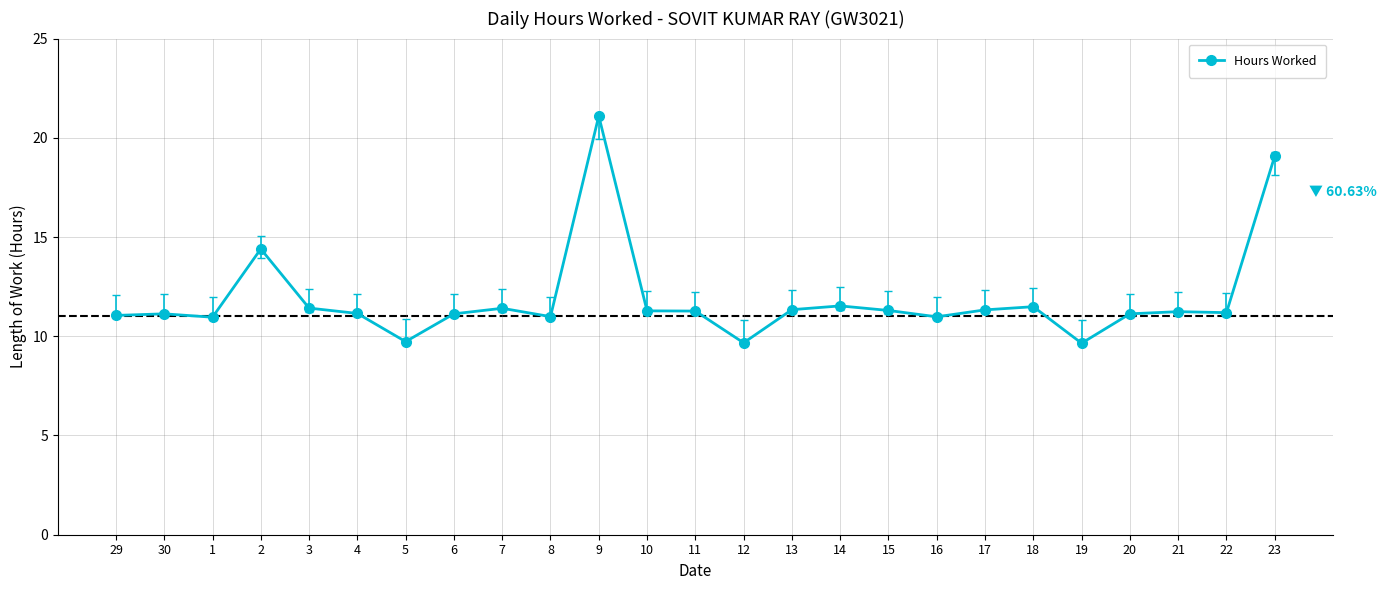

True or false: the data has more than 2 interior local peaks.

True